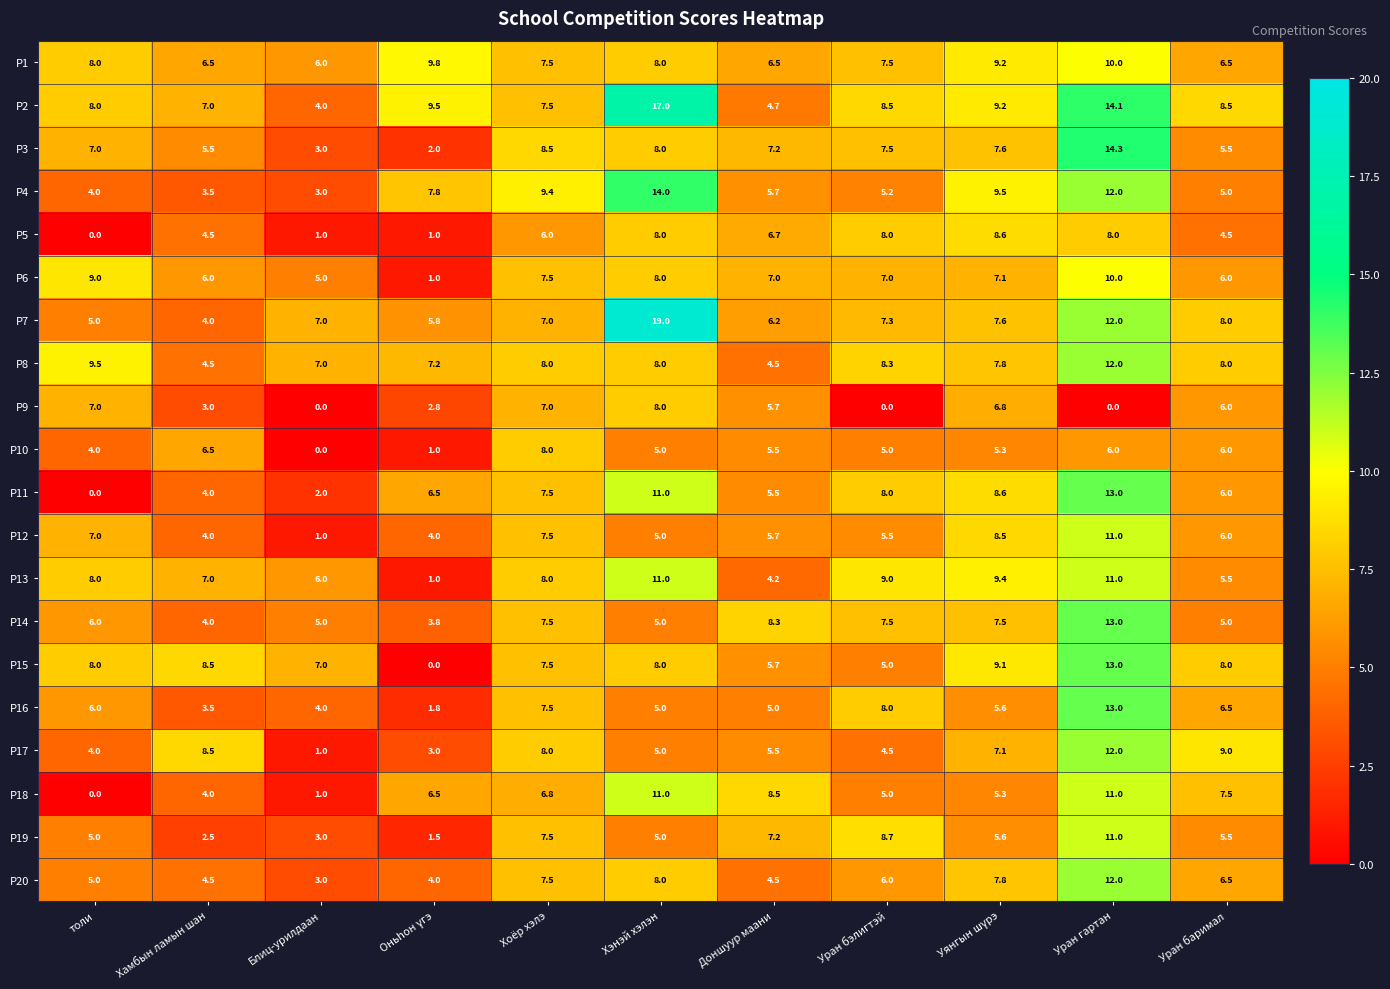

Which label corresponds to the largest value in the chart?

Хэнэй хэлэн